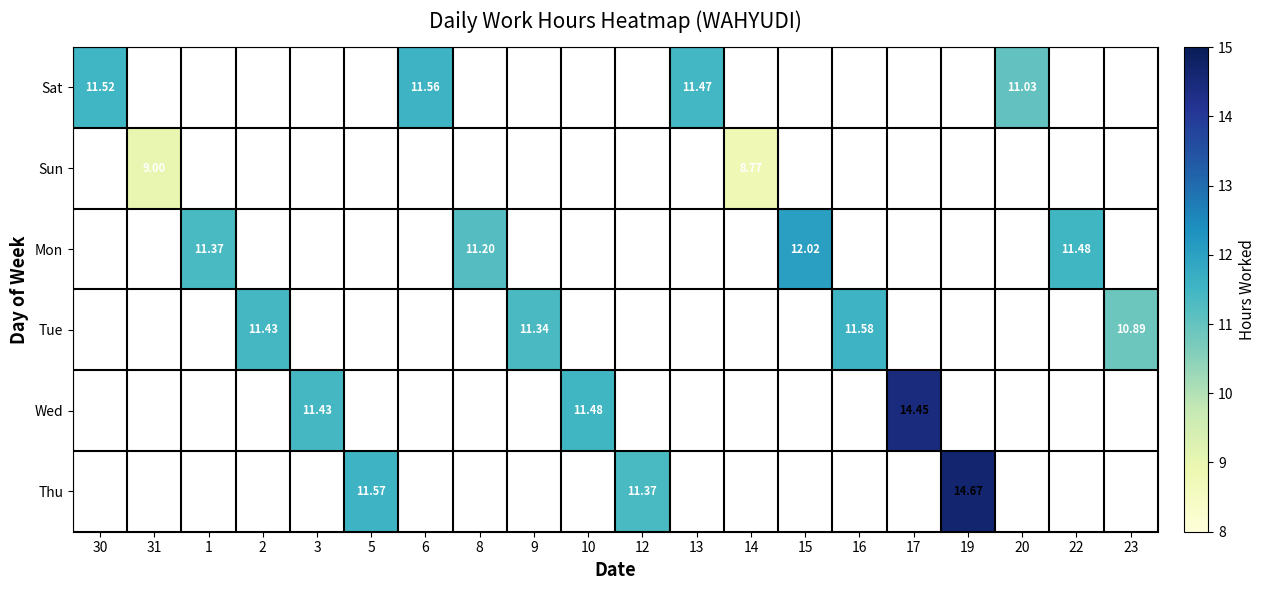

How many data points in Sat are above 0?

4